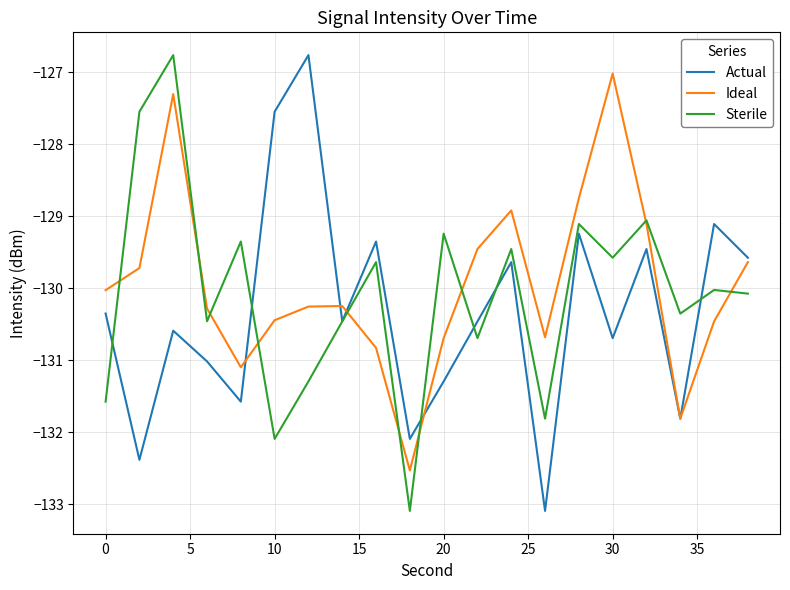

What is the maximum value shown in the chart?

-126.8